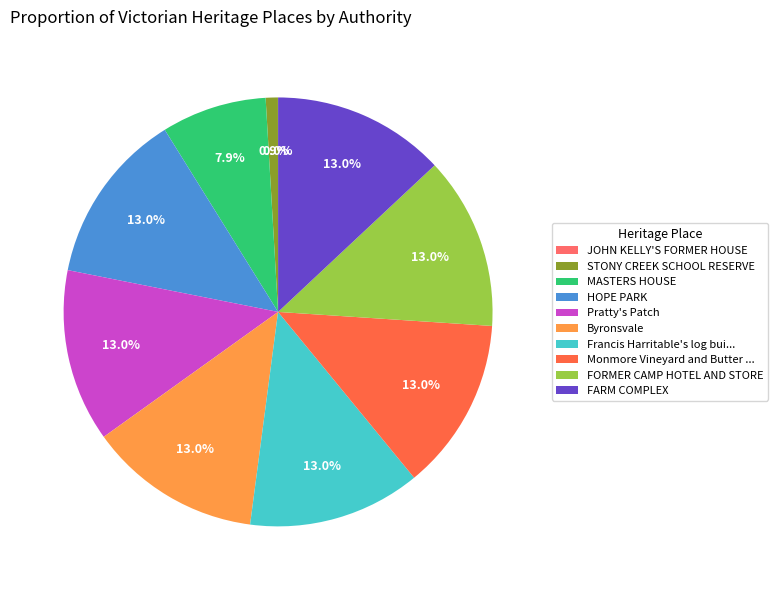

To the nearest percent, what is the difference between the FORMER CAMP HOTEL AND STORE and MASTERS HOUSE slice percentages?

5%